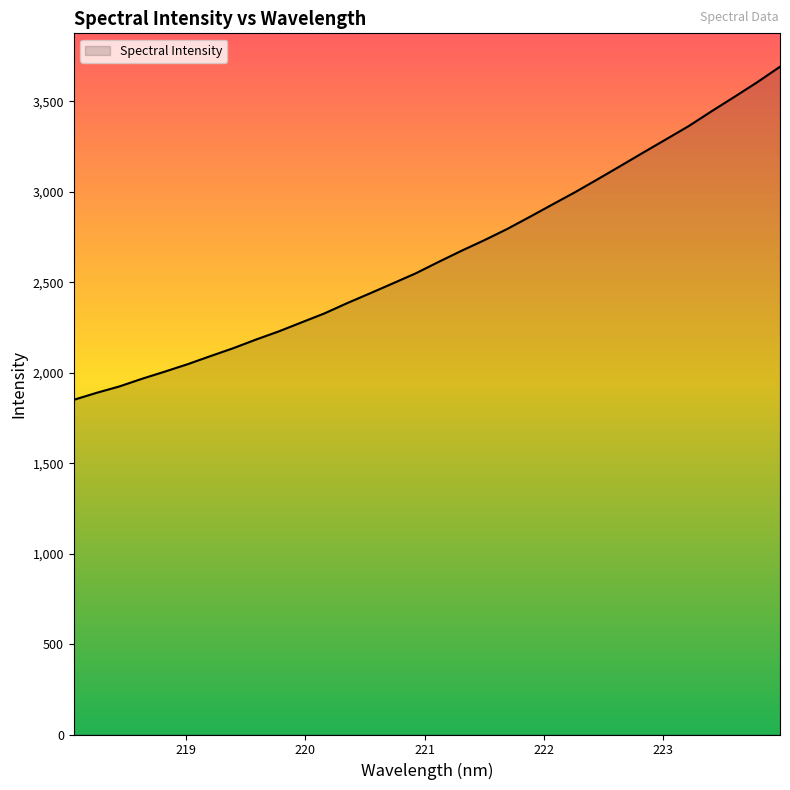

Reading left to right, what are all the values shown in this chart?

1850.2	1888.8	1924.2	1966.9	2006.5	2047.5	2092.2	2135.9	2183.8	2229.0	2278.7	2328.3	2385.3	2439.2	2494.2	2549.5	2612.4	2673.6	2732.0	2793.6	2861.2	2930.0	2998.3	3070.5	3143.8	3217.8	3291.0	3364.5	3446.0	3525.3	3606.0	3691.6